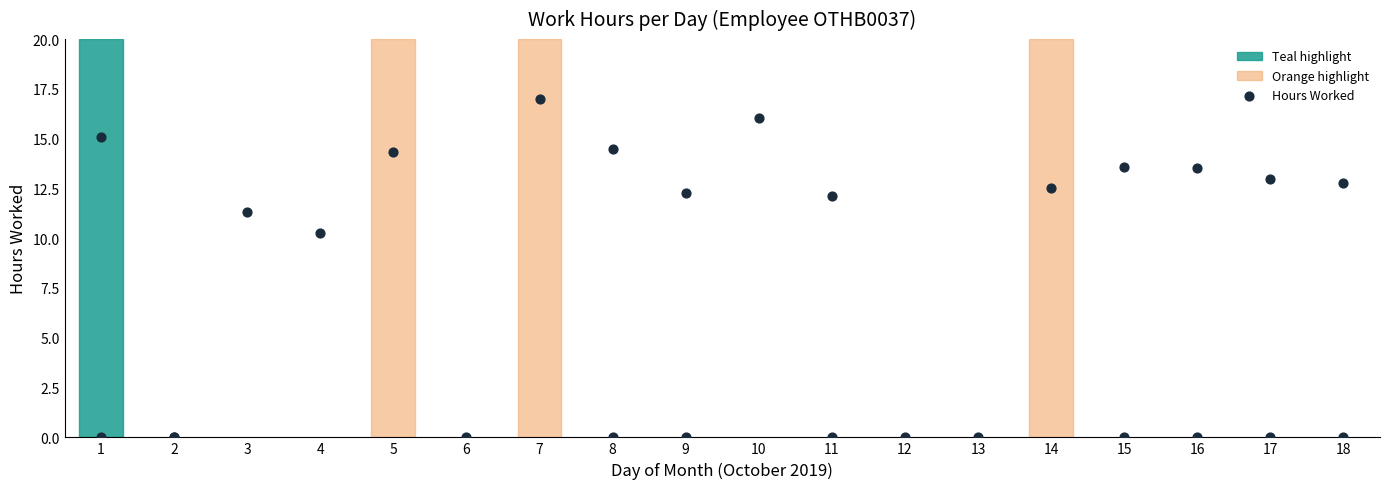

What Y value in the scatter plot is closest to 8?

10.3